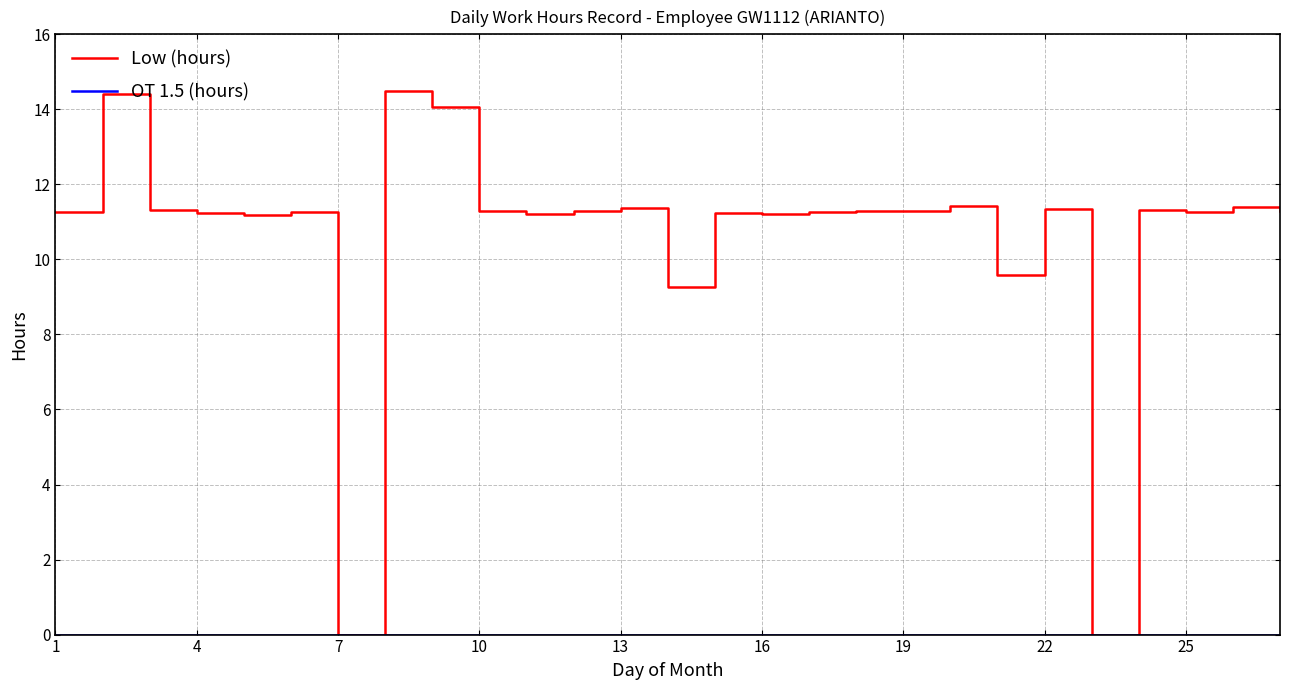

Which series has the widest spread of values?

Low (hours)